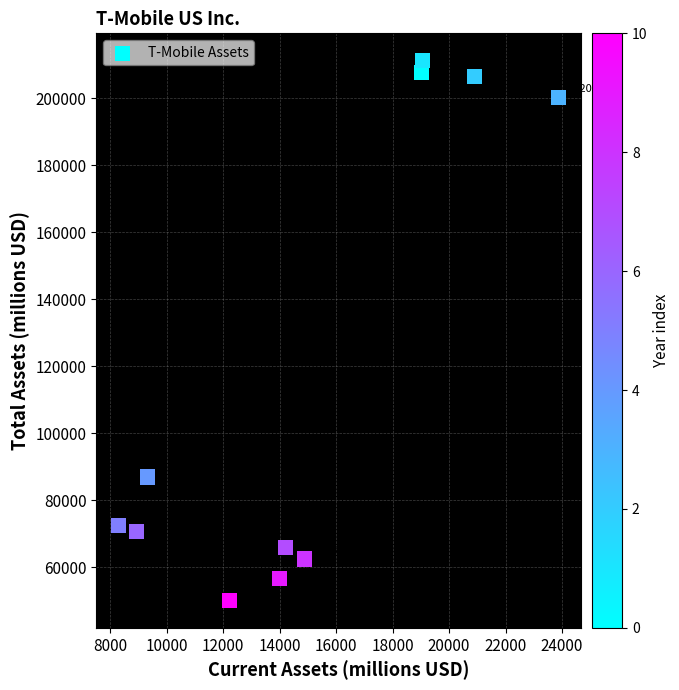

What is the average X value?

14971